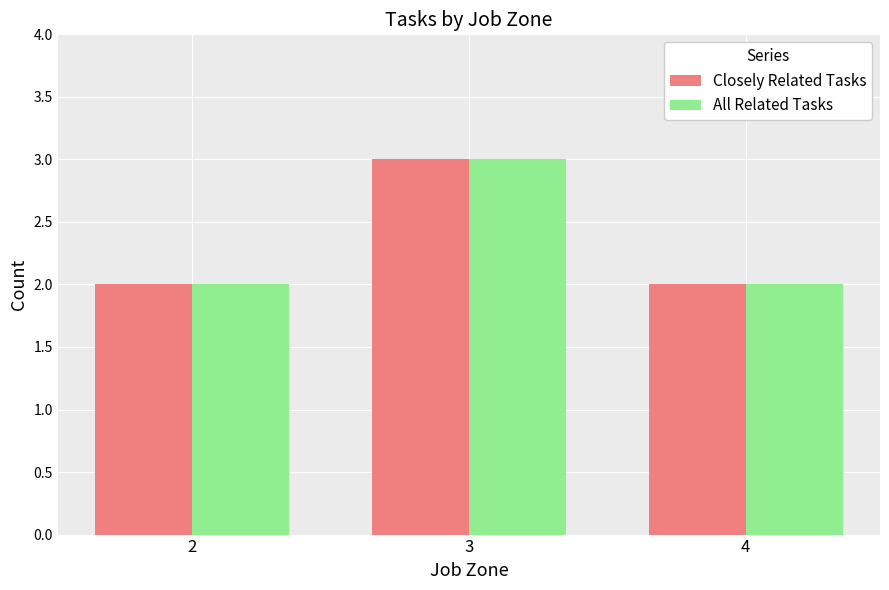

Does the chart contain any negative values?

No